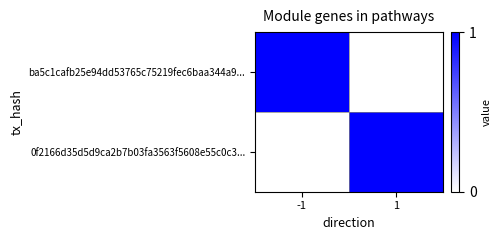

At how many categories does at least one series exceed 0?

2